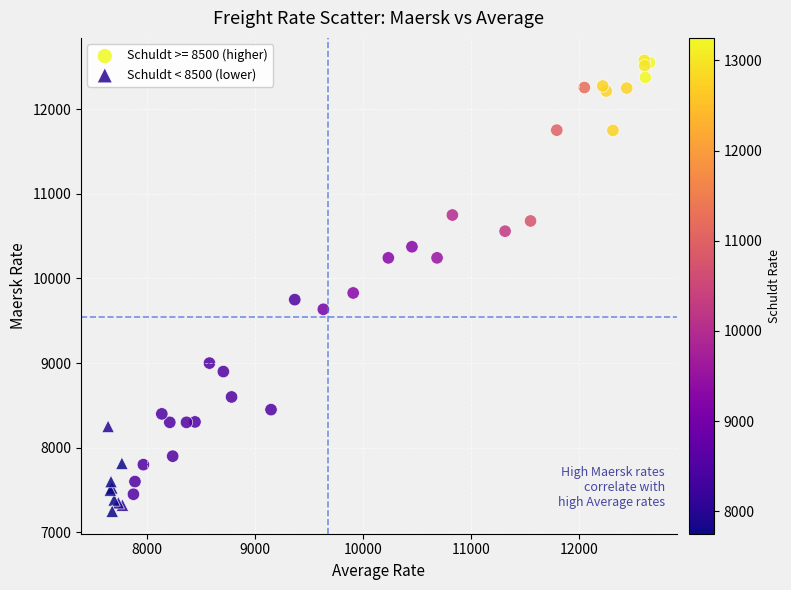

Which series has the widest spread of Y values?

Schuldt >= 8500 (higher)